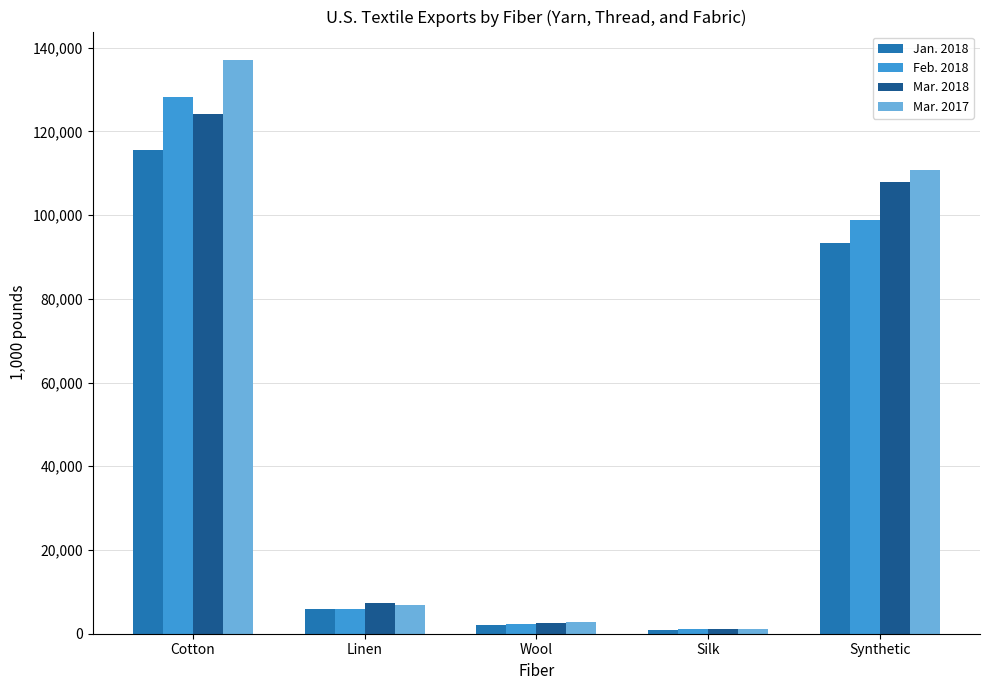

Does the chart contain stacked bars?

No